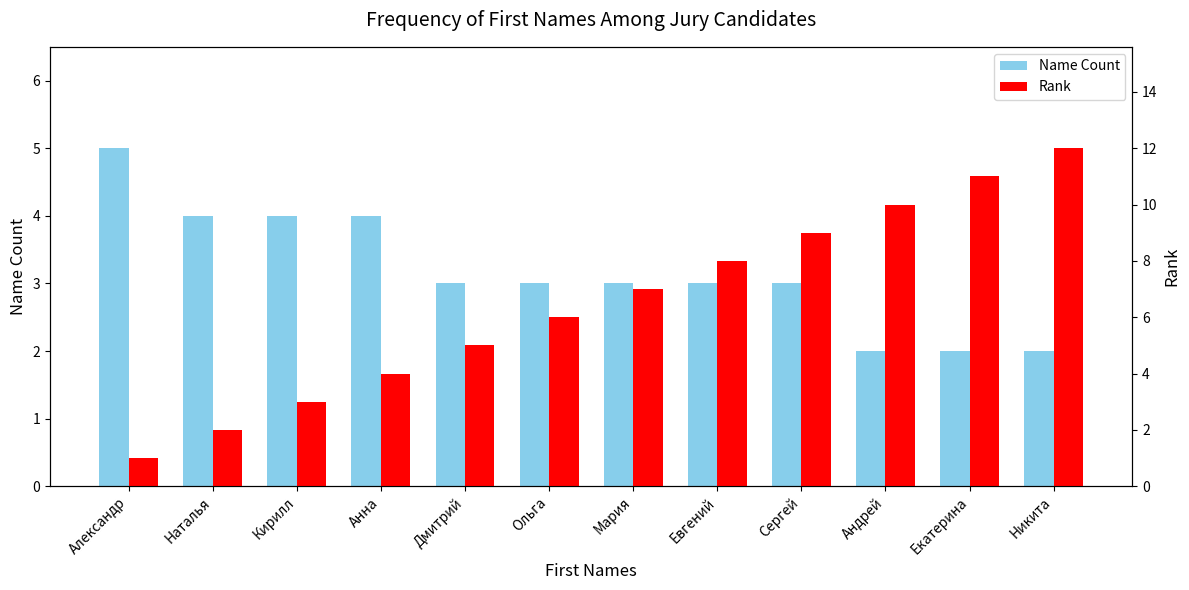

Where does the Name Count series first go above 3?

Александр